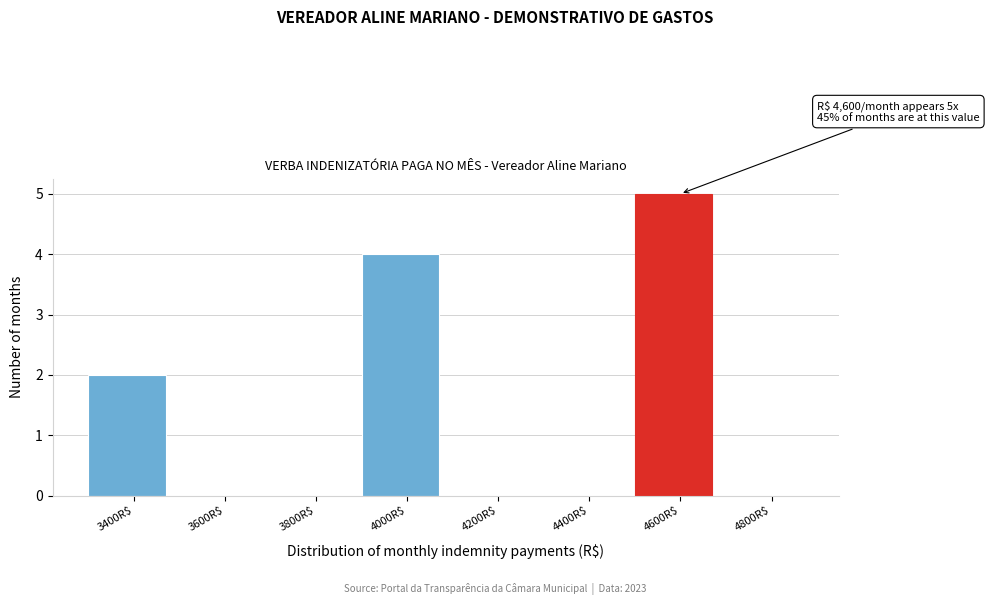

What is the sum of all values?

11